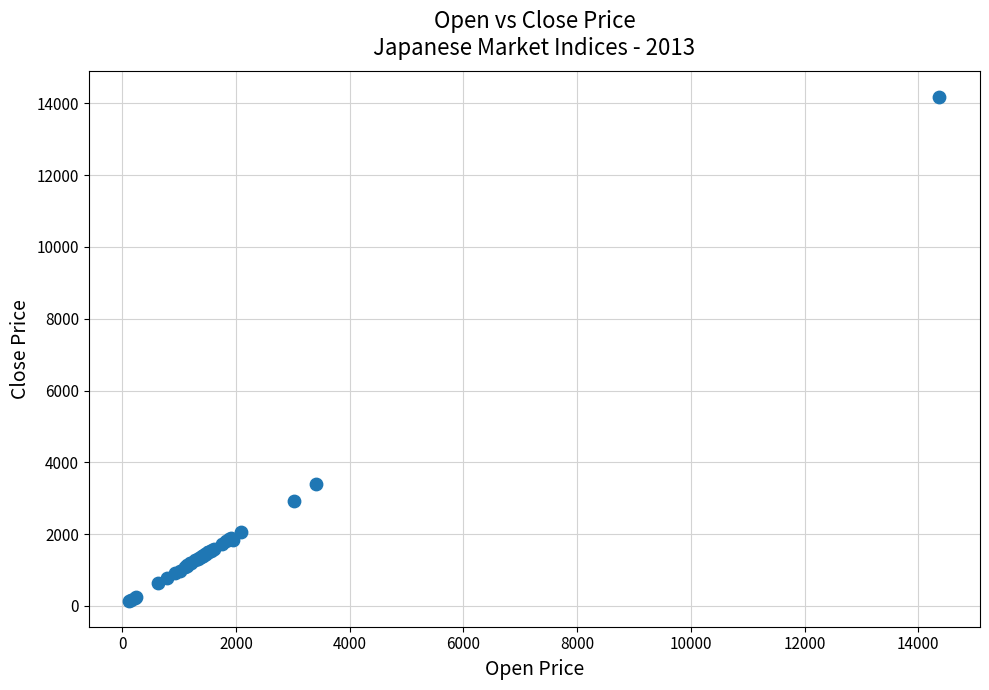

What Y value in the scatter plot is closest to 7157?

3382.1